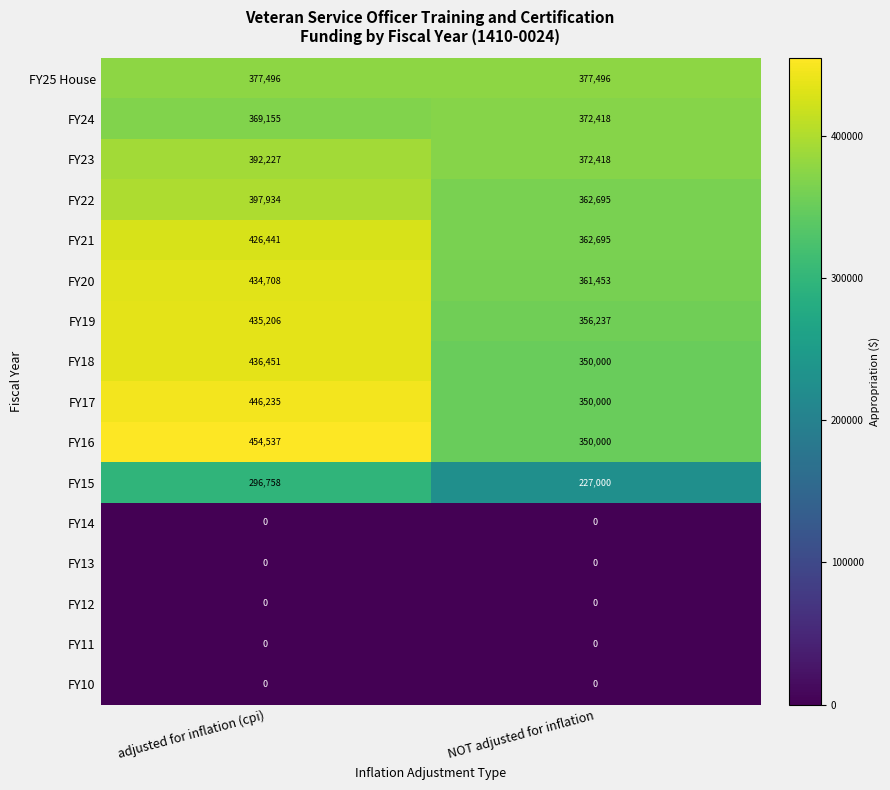

The value of FY25 House at adjusted for inflation (cpi) is 377496. True or false?

True